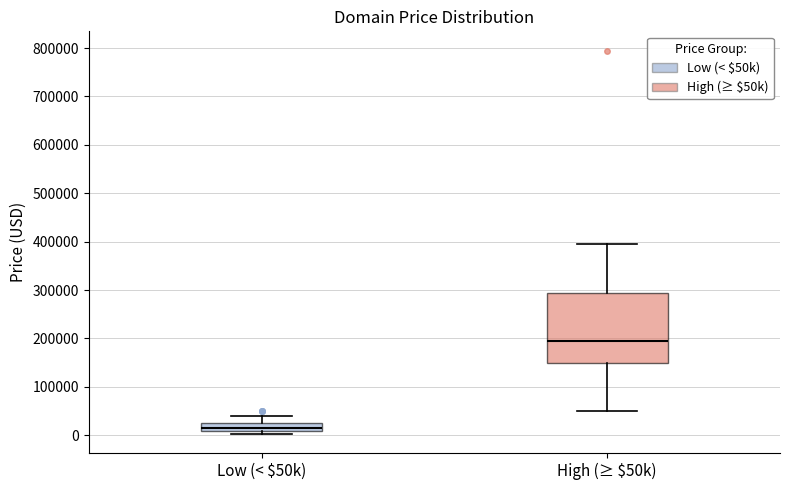

Where is the lower edge of the box for Low (< $50k) on the y-axis? The values are not printed on the chart, so give them approximately, as read against the axis.

10000